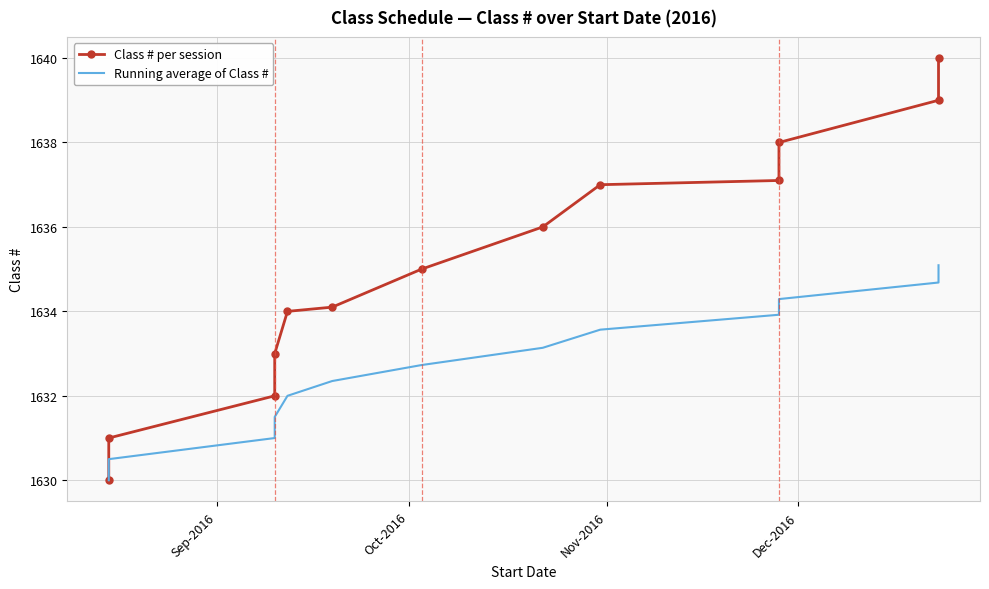

How many values in the Class # per session series are below 1635?

6